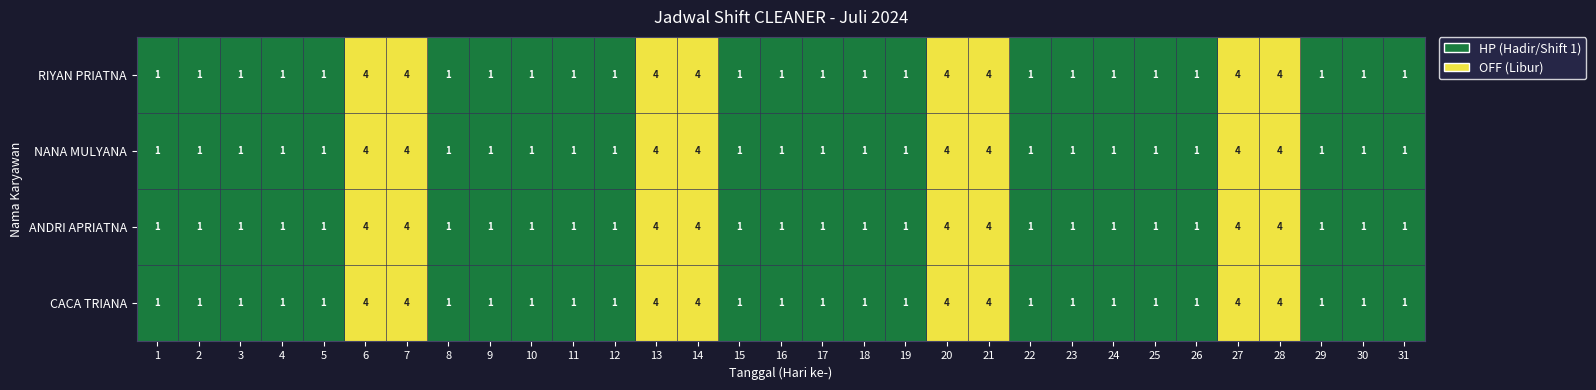

At how many categories does at least one series exceed 2?

8